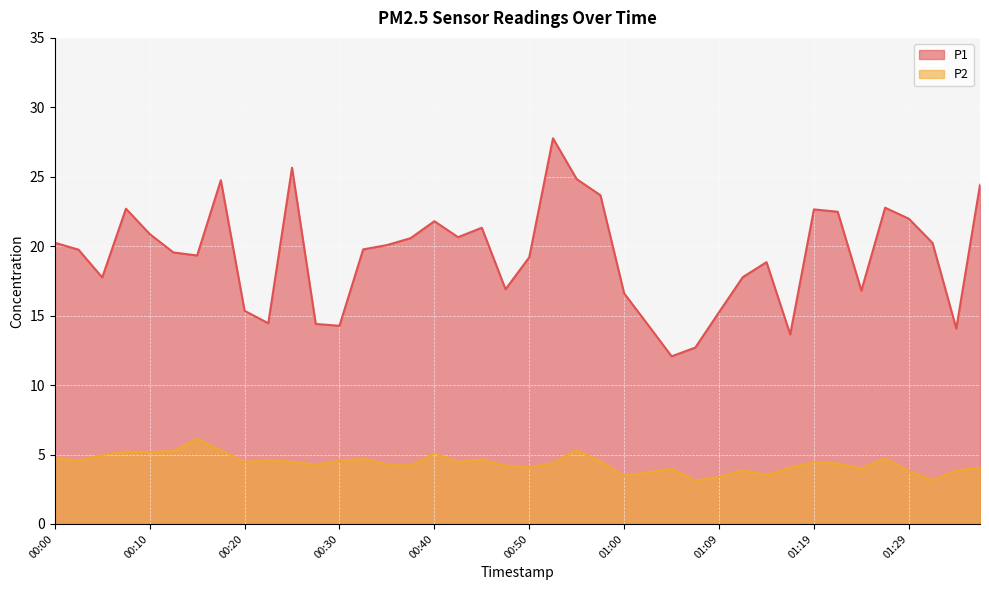

True or false: P1 has a value of 25.6 at 00:25.

True